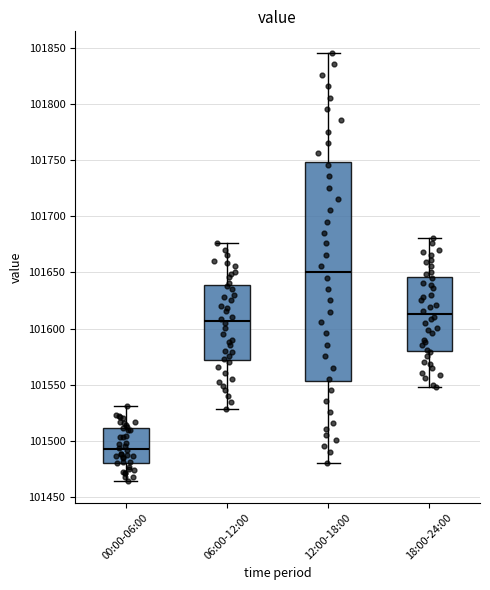

Which box is the tallest, from its lower edge to its upper edge?

12:00-18:00